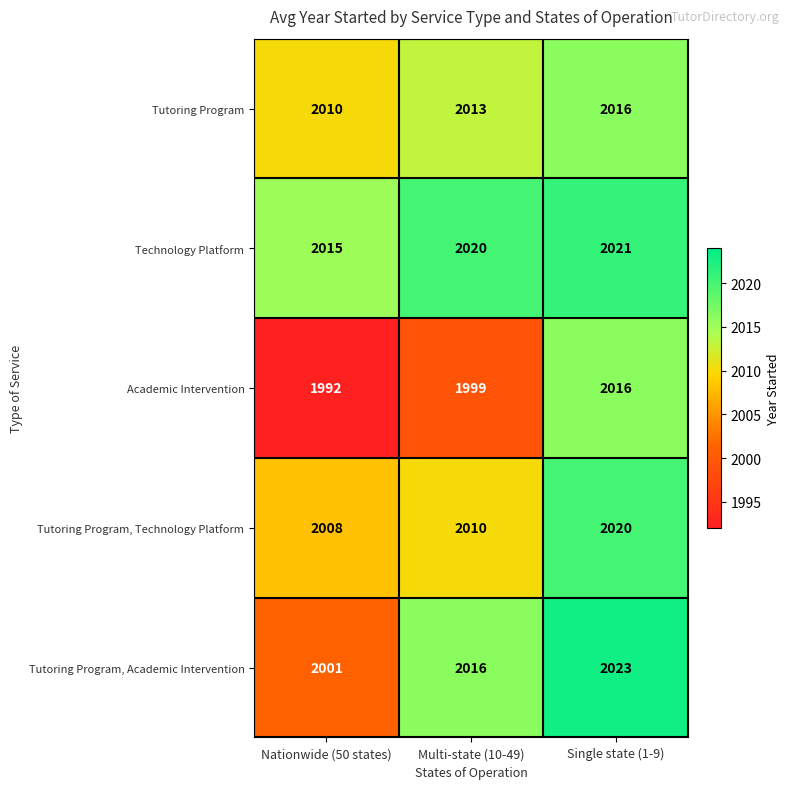

Which category has the highest value across all series?

Single state (1-9)